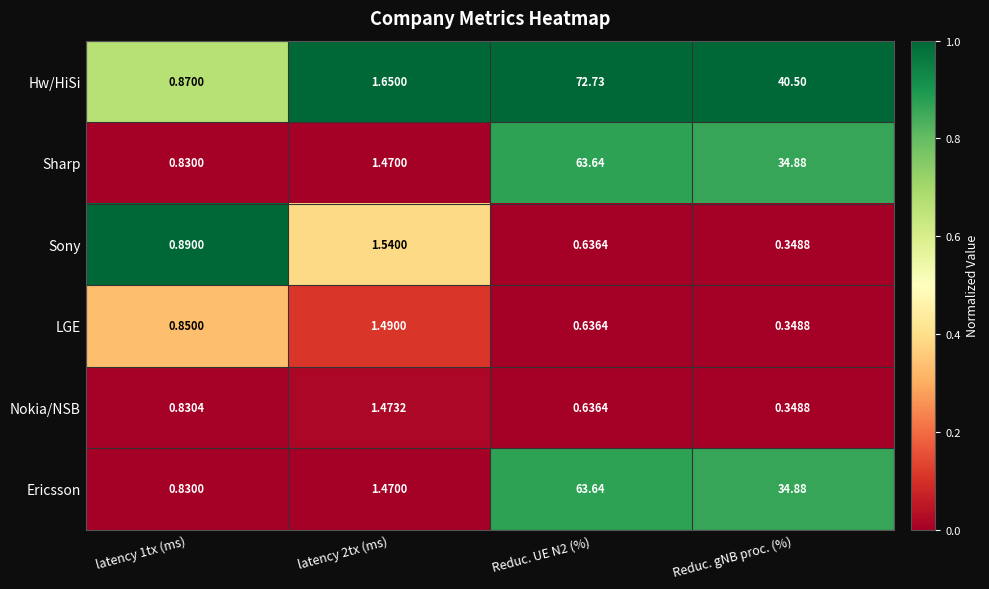

Which series has the largest total across all categories?

Hw/HiSi